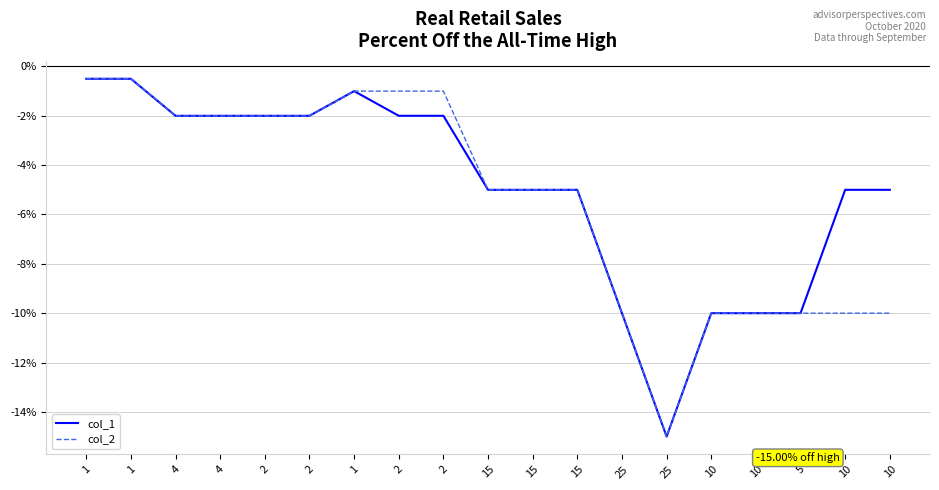

Does the chart have visible grid lines?

Yes